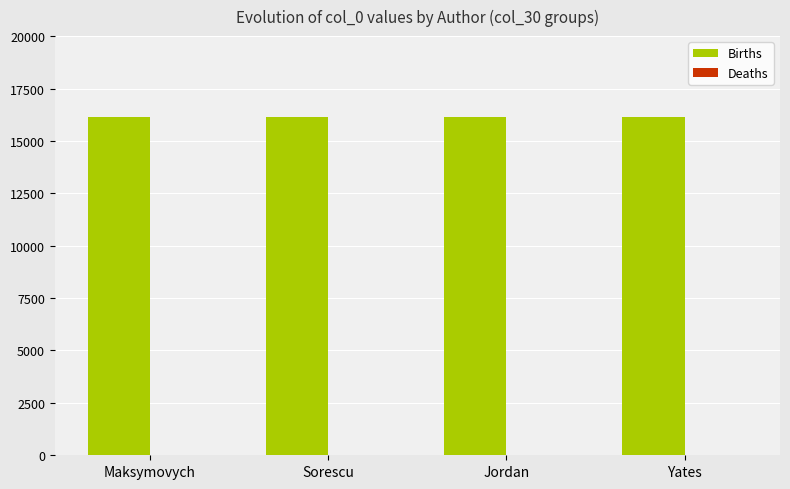

What is the sum of all Births values?

64608